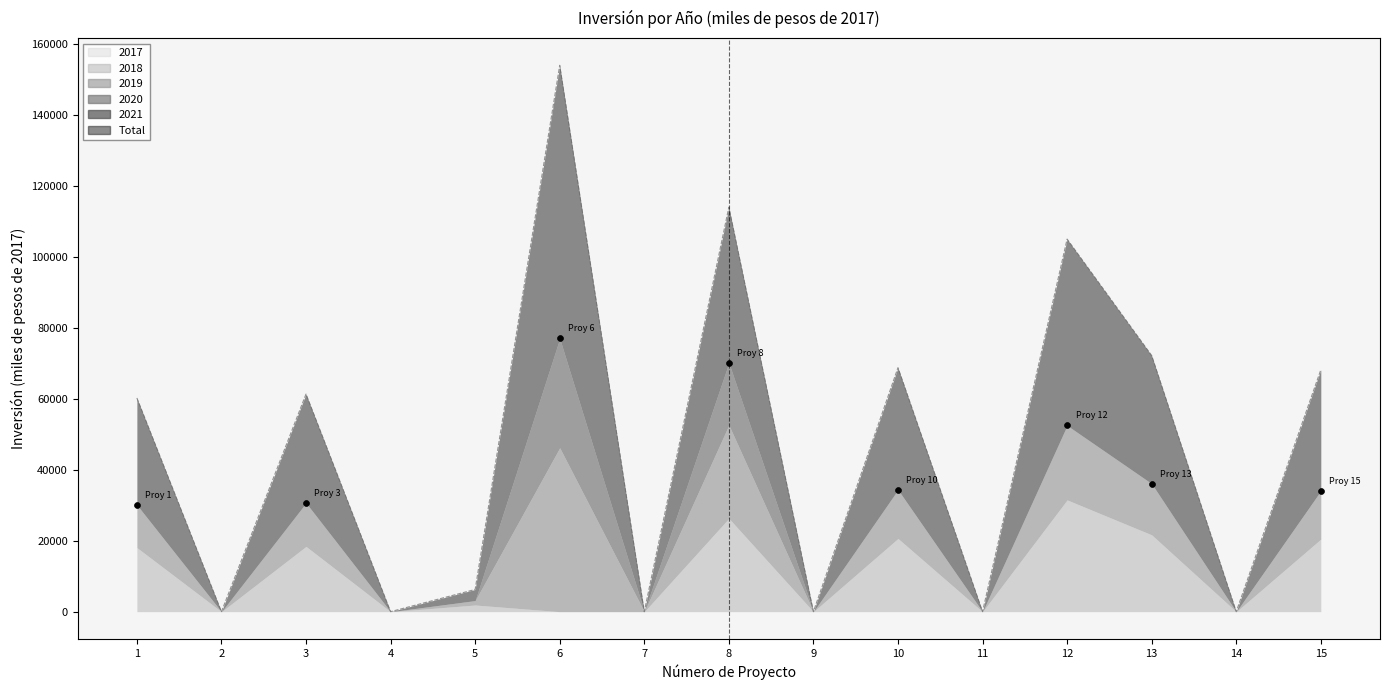

At which category is the sum across all series the highest?

6